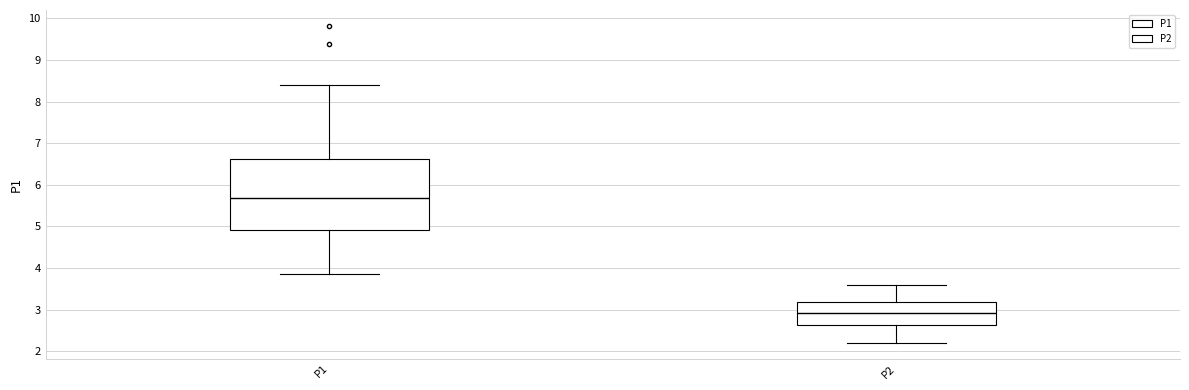

Which box's median line is the highest?

P1